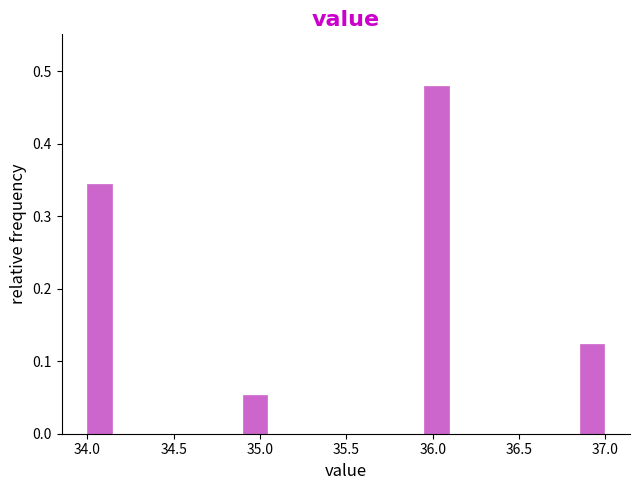

Read against the x-axis, roughly where is the centre of the tallest bar?

36.00